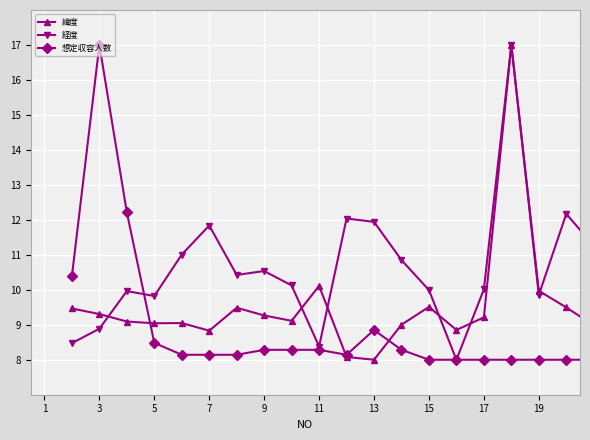

After their last crossing, which series has the higher values: 緯度 or 想定収容人数?

緯度